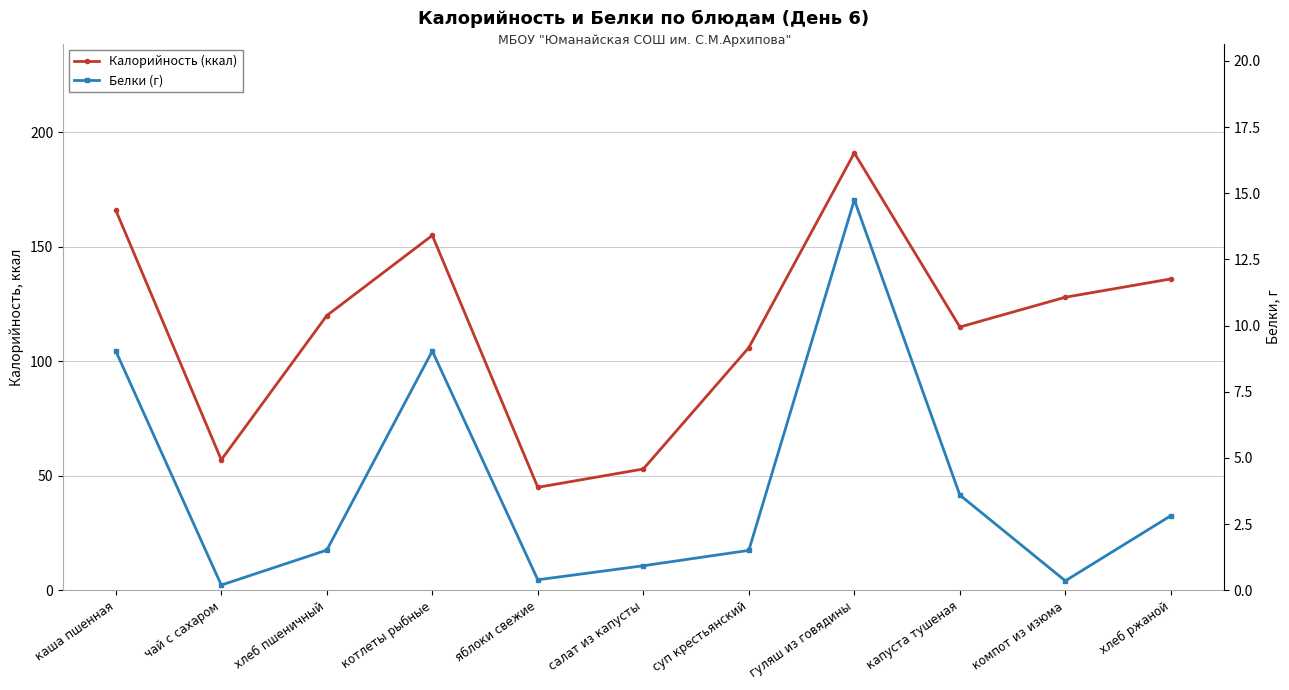

True or false: Белки (г) has a value of 1.5 at суп крестьянский.

True